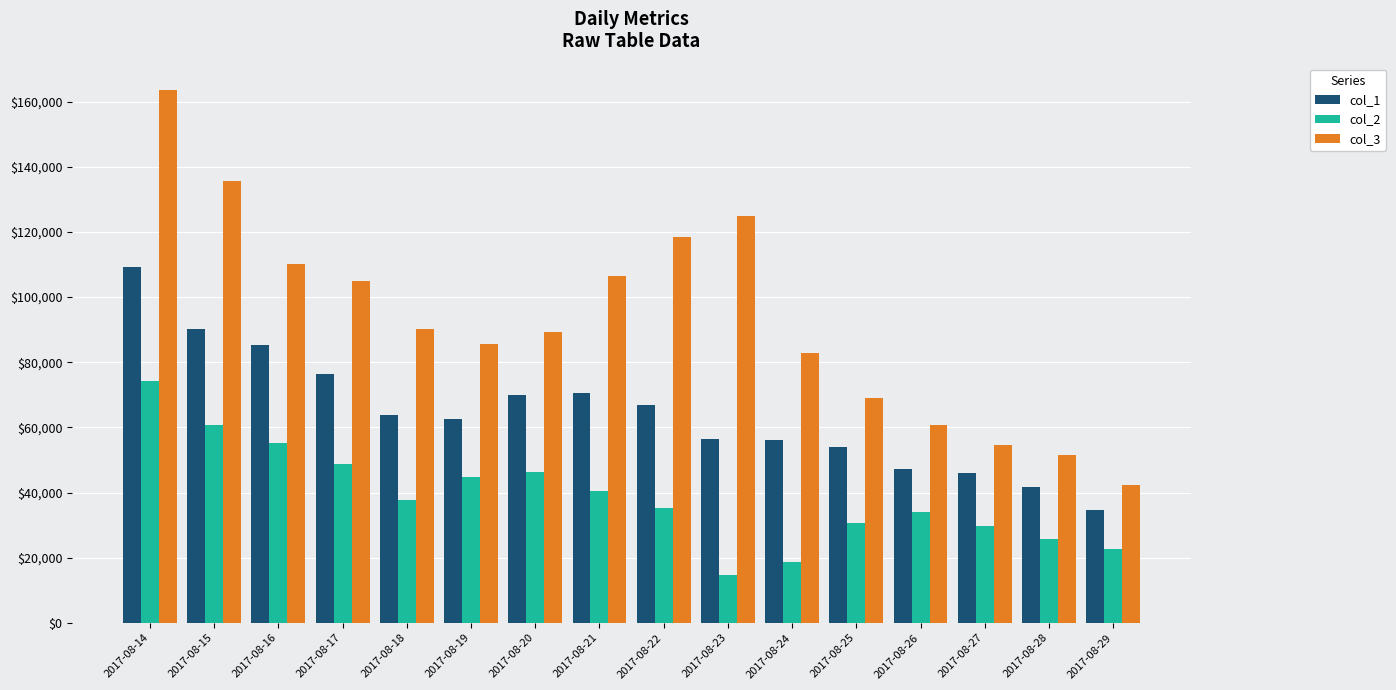

What is the average value of the col_1 series?

64424